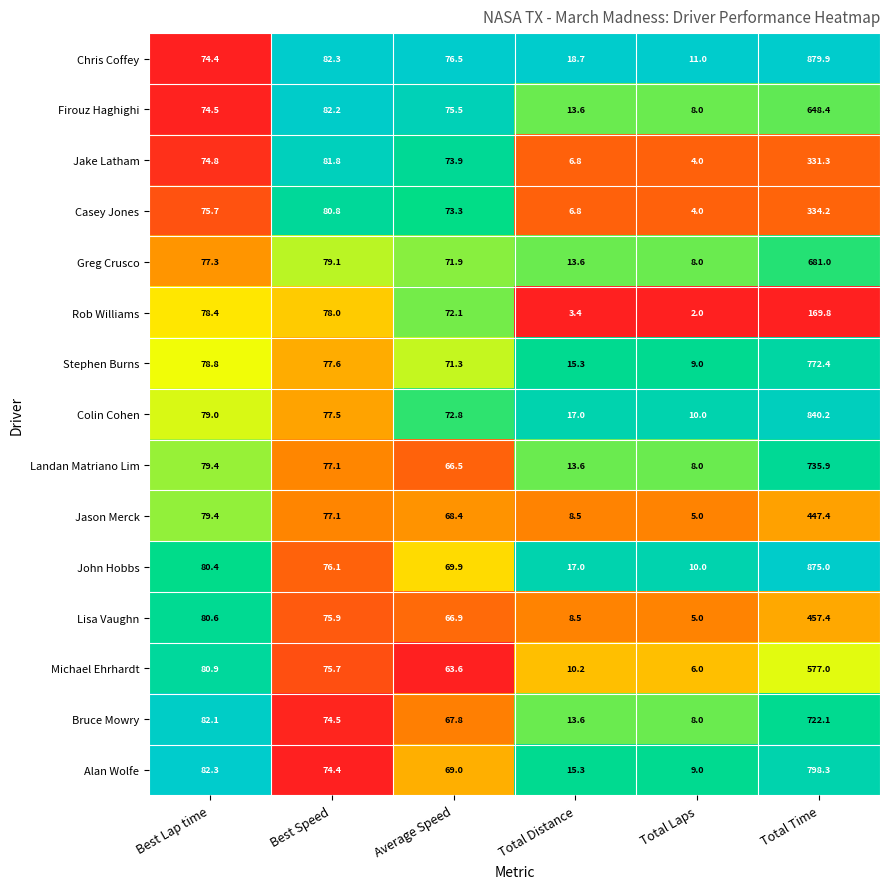

Rank the categories by Jake Latham value from lowest to highest.

Total Laps, Total Distance, Average Speed, Best Lap time, Best Speed, Total Time